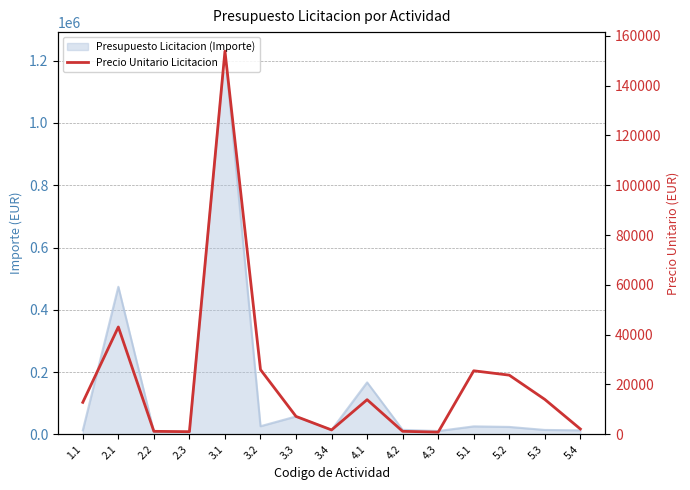

Does the chart have visible grid lines?

Yes